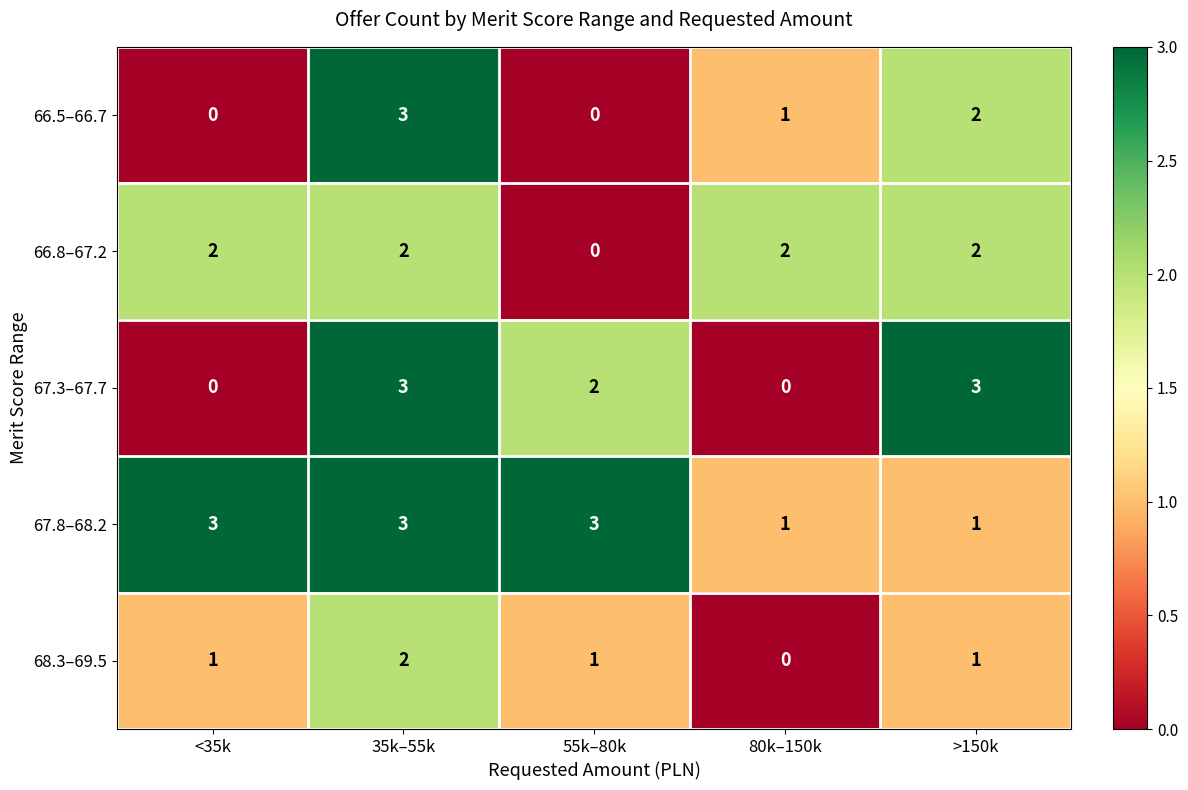

The 66.5–66.7 series shows 1 at 80k–150k. True or false?

True